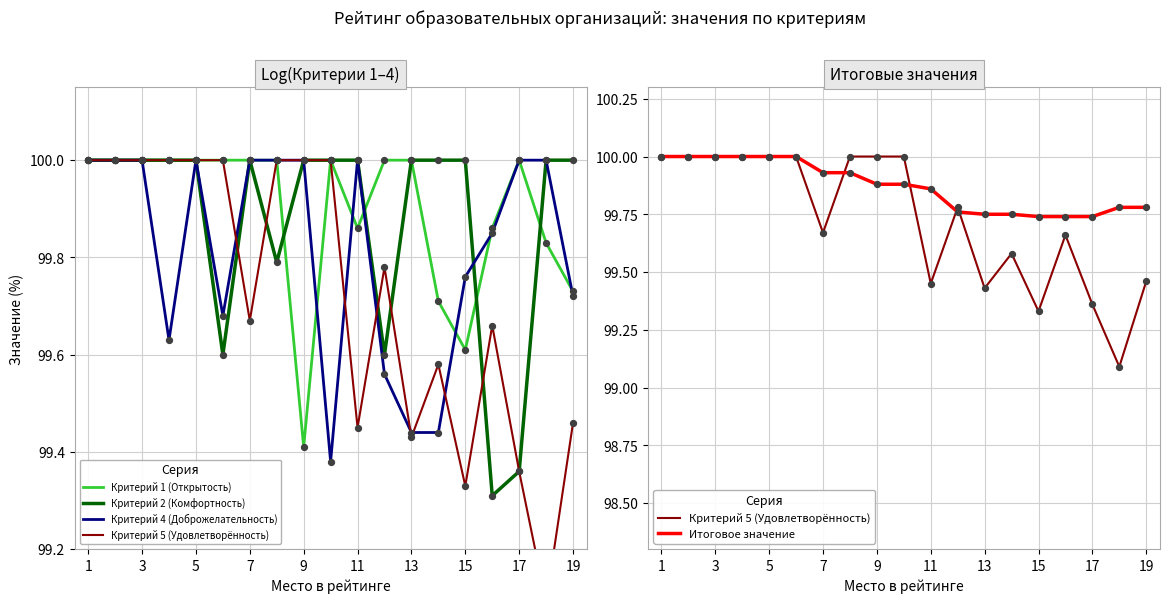

At how many categories does at least one series exceed 99?

19